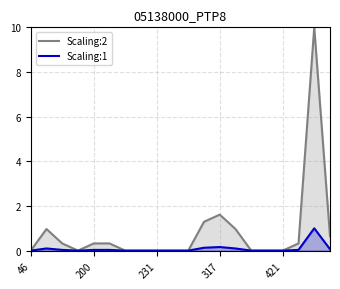

What are all the series names shown in the legend?

Scaling:2, Scaling:1